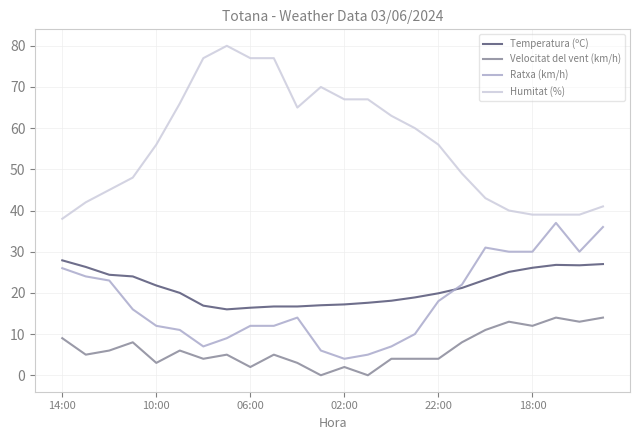

True or false: Ratxa (km/h) and Humitat (%) intersect in this chart.

False